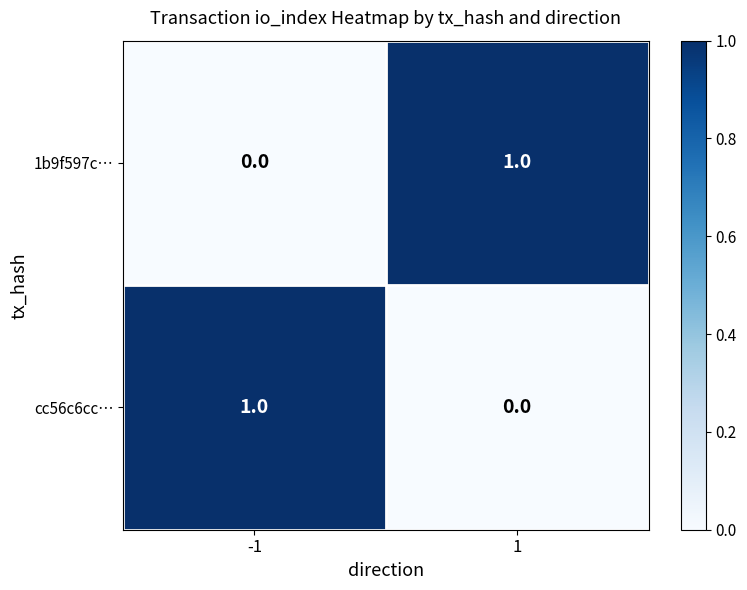

Is the value of 1b9f597c… at -1 greater than the value of cc56c6cc… at -1?

No